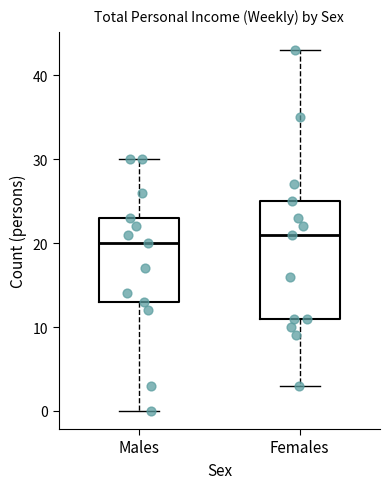

Reading left to right, read every box against the y-axis: the position of its median line, the range the box covers, and the ends of its whiskers. The values are not printed on the chart, so give them approximately, as read against the axis.

Males: median 20, box 13 to 23, whiskers 0 to 30
Females: median 21, box 11 to 25, whiskers 3 to 43